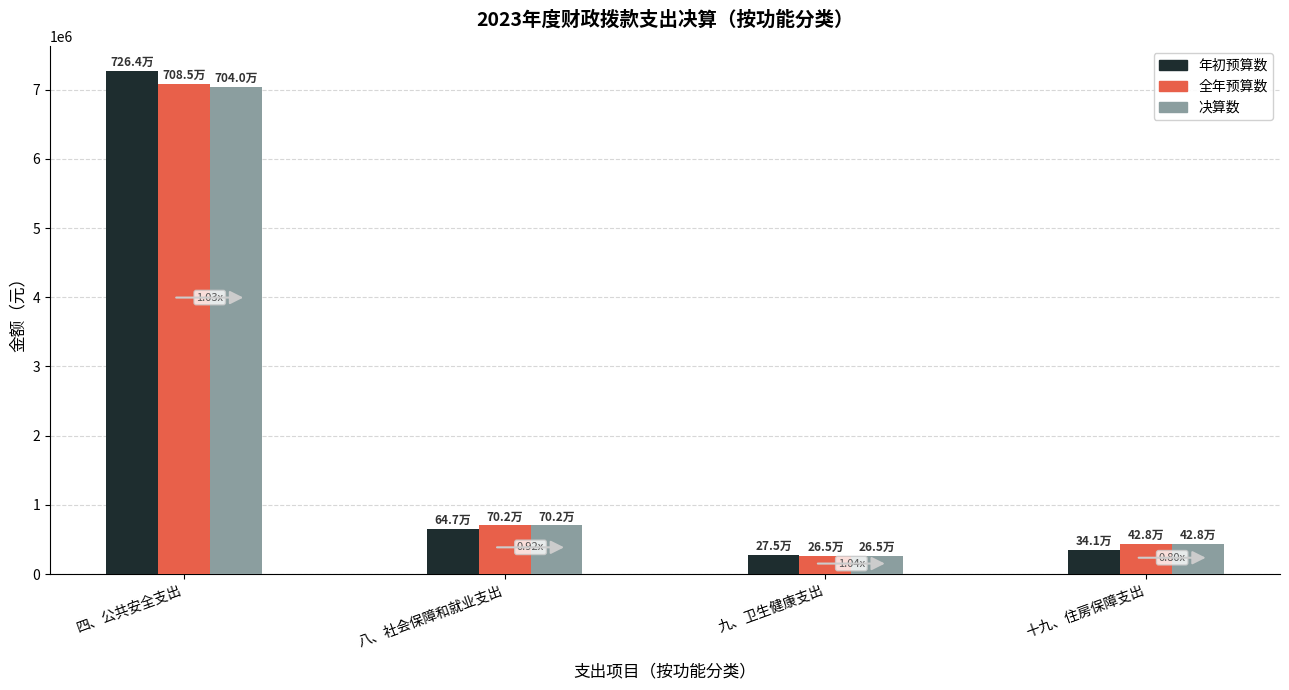

The 全年预算数 series shows 7085010.2 at 四、公共安全支出. True or false?

True